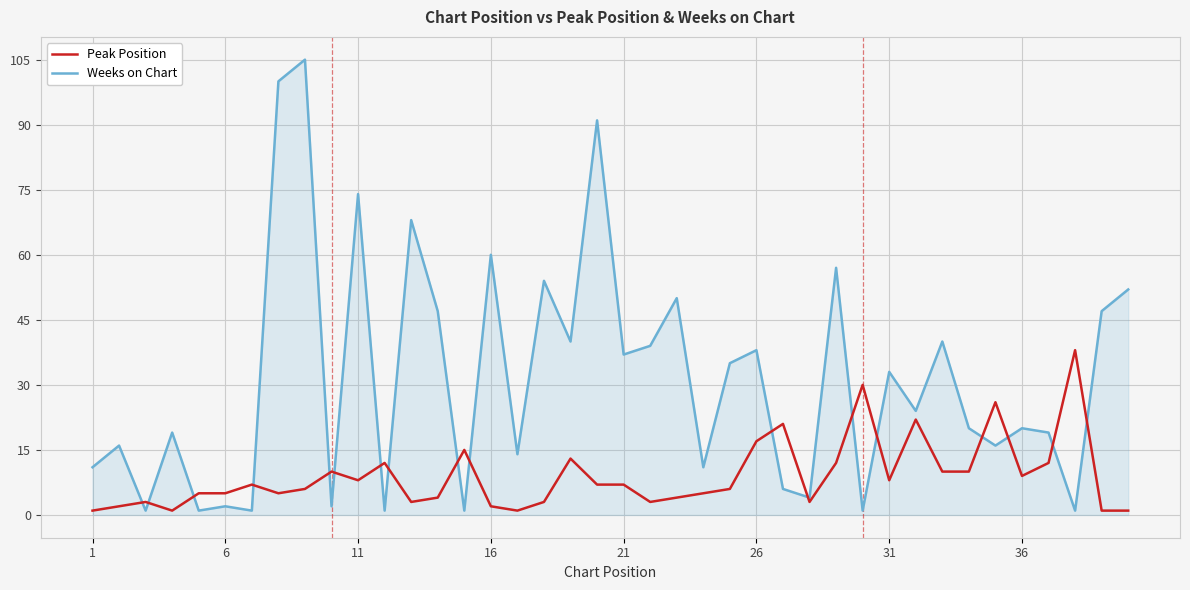

List the series in order of their peak value, lowest first.

Peak Position, Weeks on Chart